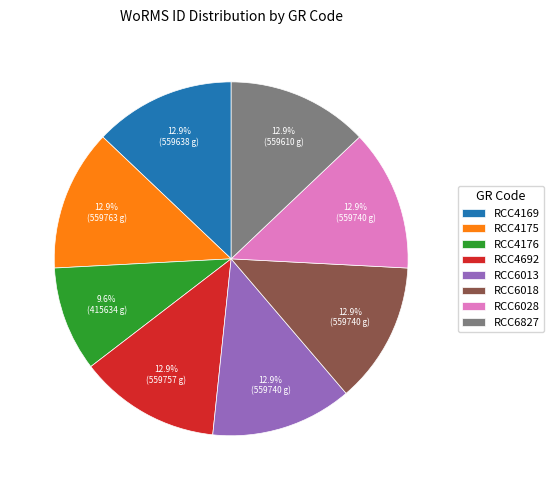

Is RCC4692 the majority of the pie?

No